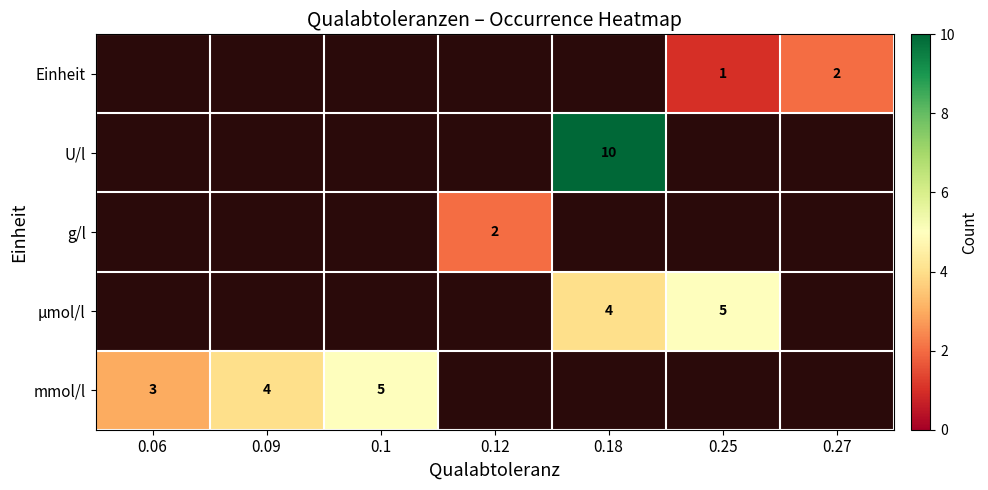

Which has a higher value, 0.1 or 0.27?

0.27